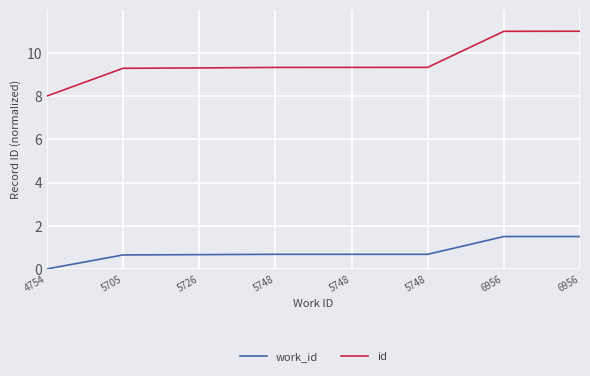

What is the value of the work_id point at the 5th from the left?

0.7